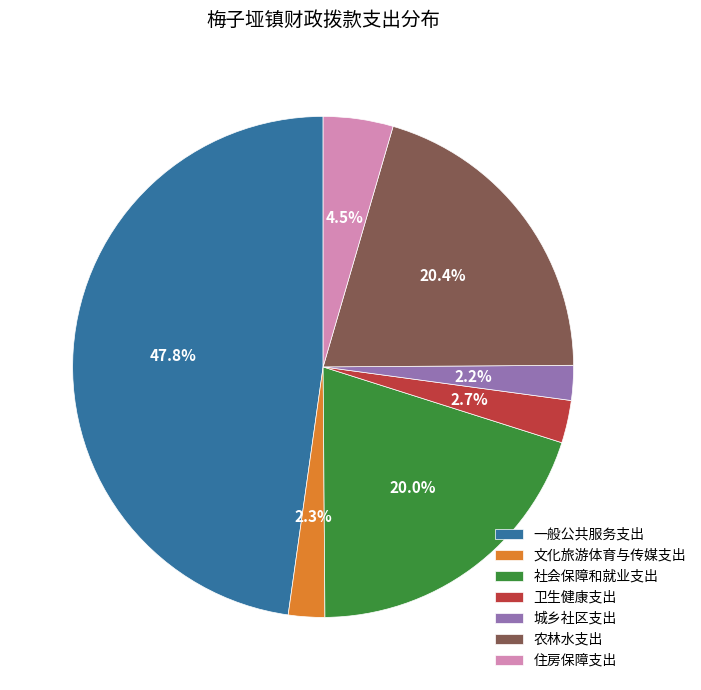

Is there any slice that represents more than half of the pie?

No